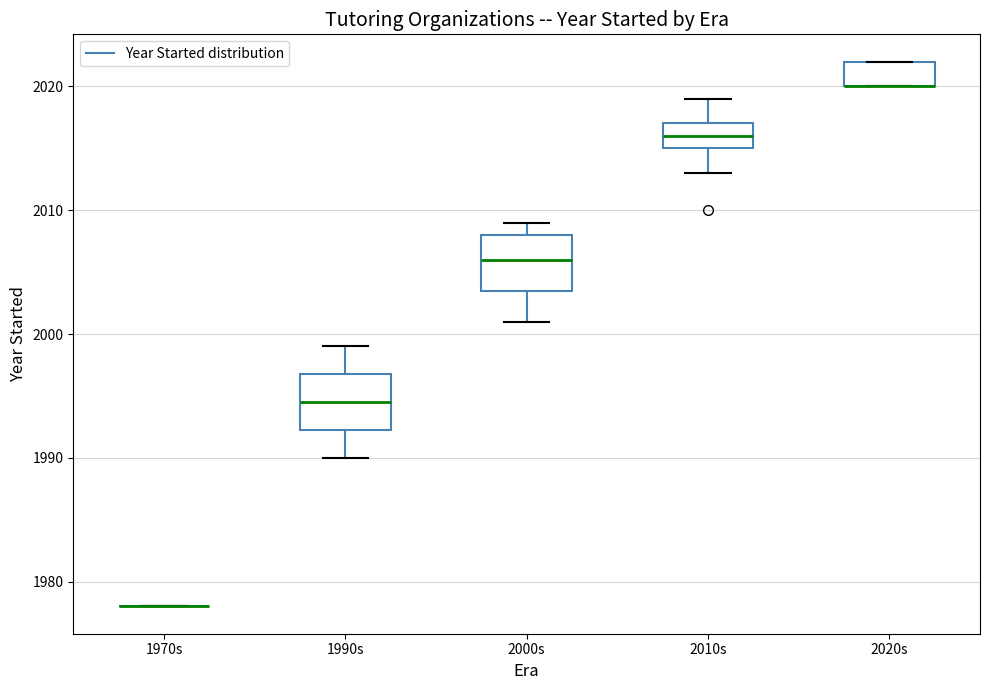

Reading left to right, transcribe this box plot: for each box, give where its median line is, the range the box spans, and where its two whiskers end, as read against the y-axis. The values are not printed on the chart, so give them approximately, as read against the axis.

1970s: box collapsed to a line at 1978, whiskers 1978 to 1978
1990s: median 1995, box 1992 to 1997, whiskers 1990 to 1999
2000s: median 2006, box 2004 to 2008, whiskers 2001 to 2009
2010s: median 2016, box 2015 to 2017, whiskers 2013 to 2019
2020s: median 2020 (drawn on the box's lower edge), box 2020 to 2022, whiskers 2020 to 2022